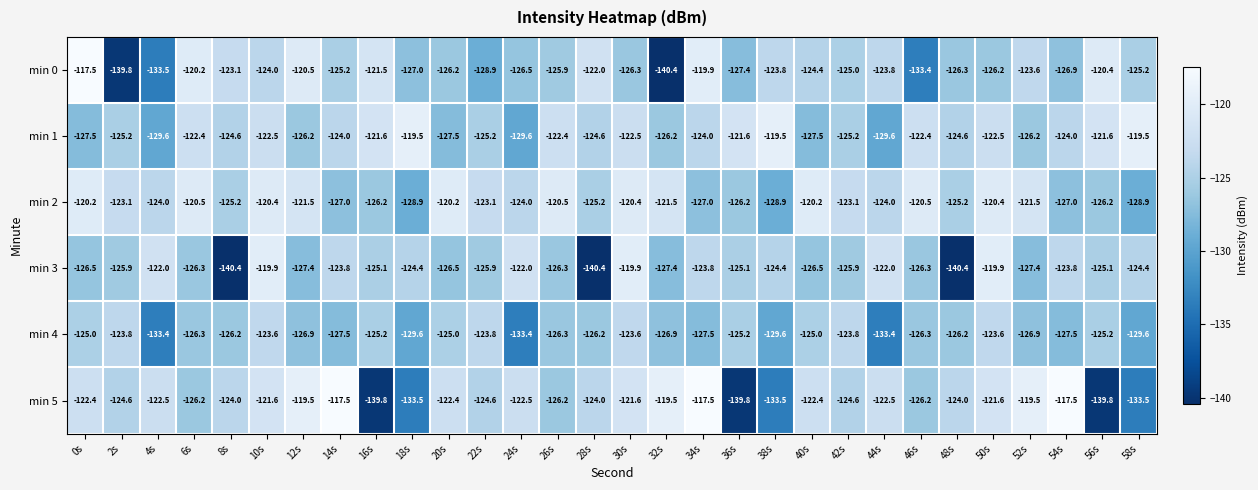

What is the total value across all series at 46s?

-755.1